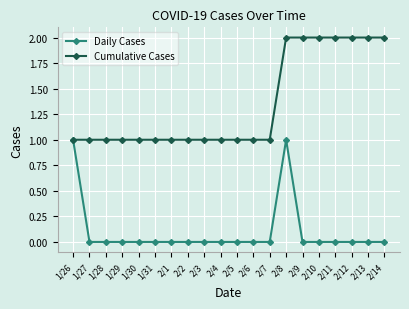

What position from the right is 2/8?

7